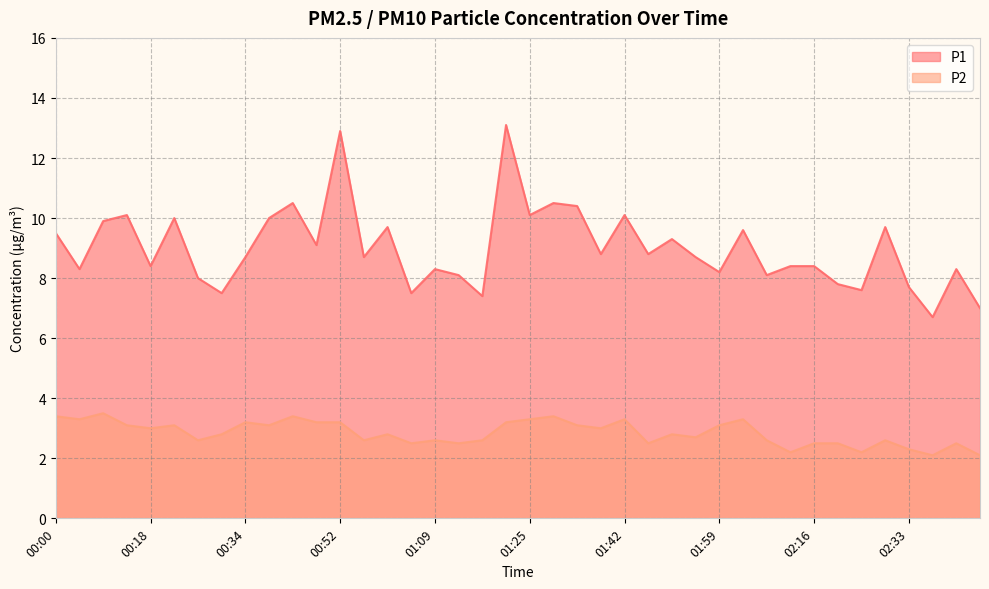

At which category does the chart reach its minimum across all series?

02:37